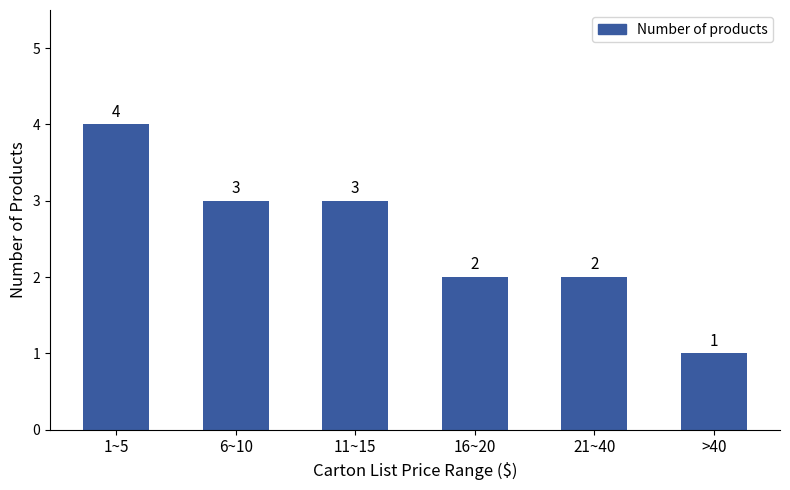

Reading left to right, list all the values displayed in this chart.

4	3	3	2	2	1